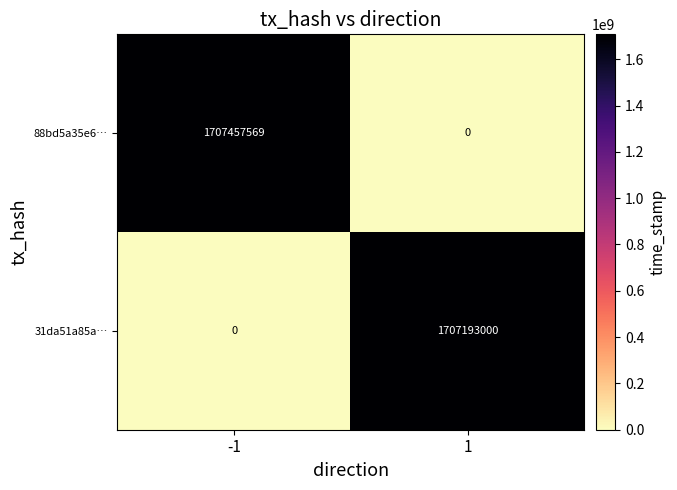

What is the maximum value shown in the chart?

1707457569